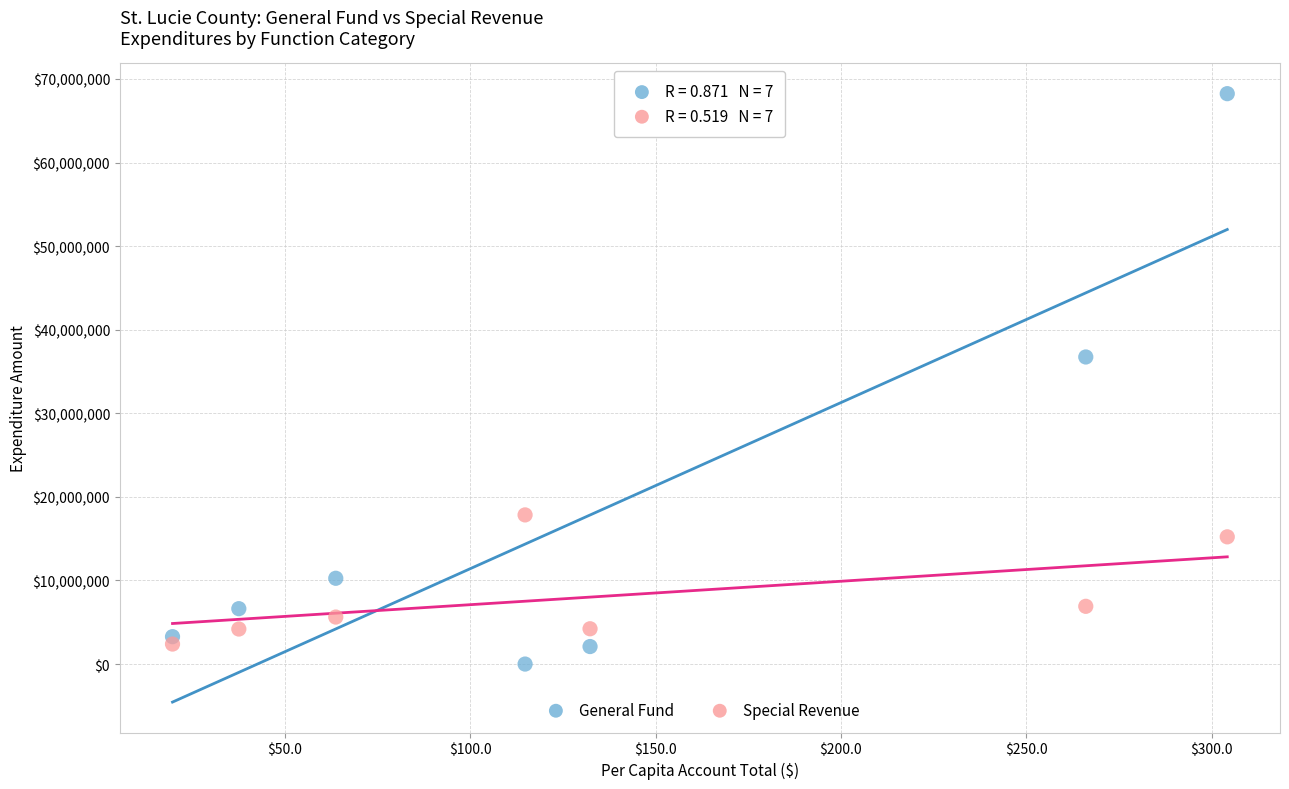

Across all data points, what is the range of Y values (max minus min)?

68235499